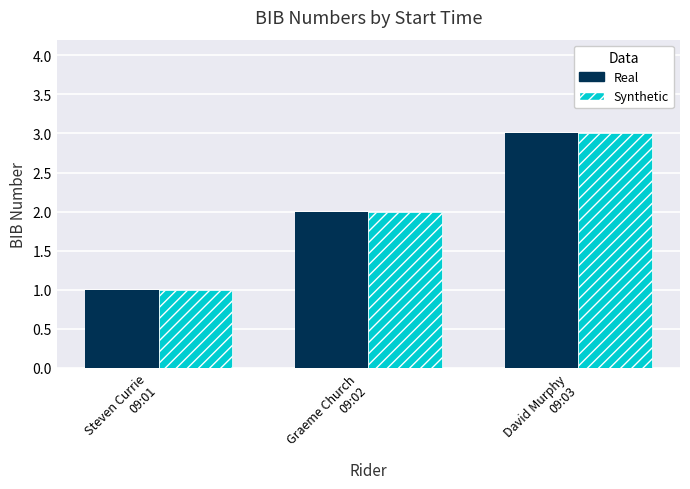

How many Real values are between 1 and 3?

3